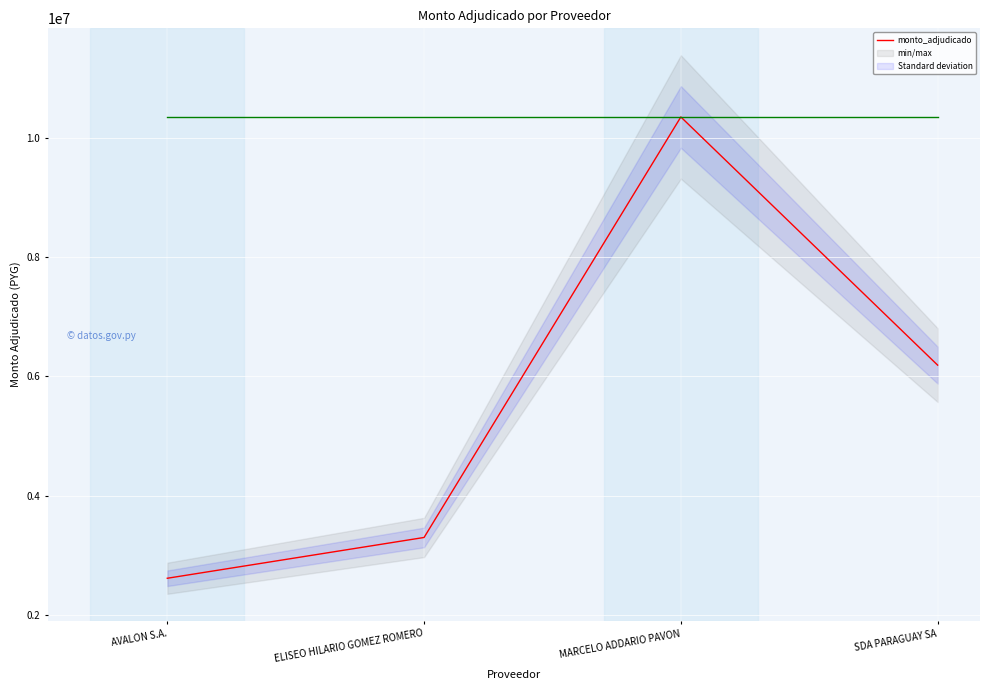

What is the greatest value displayed?

10355000